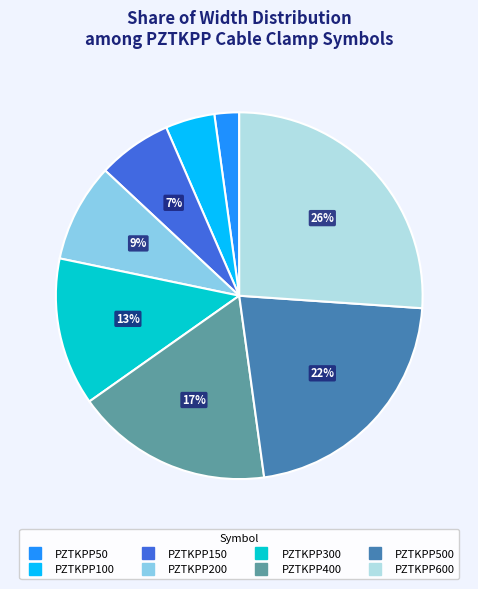

To the nearest percent, what is the difference between the largest and smallest slice percentages?

24%